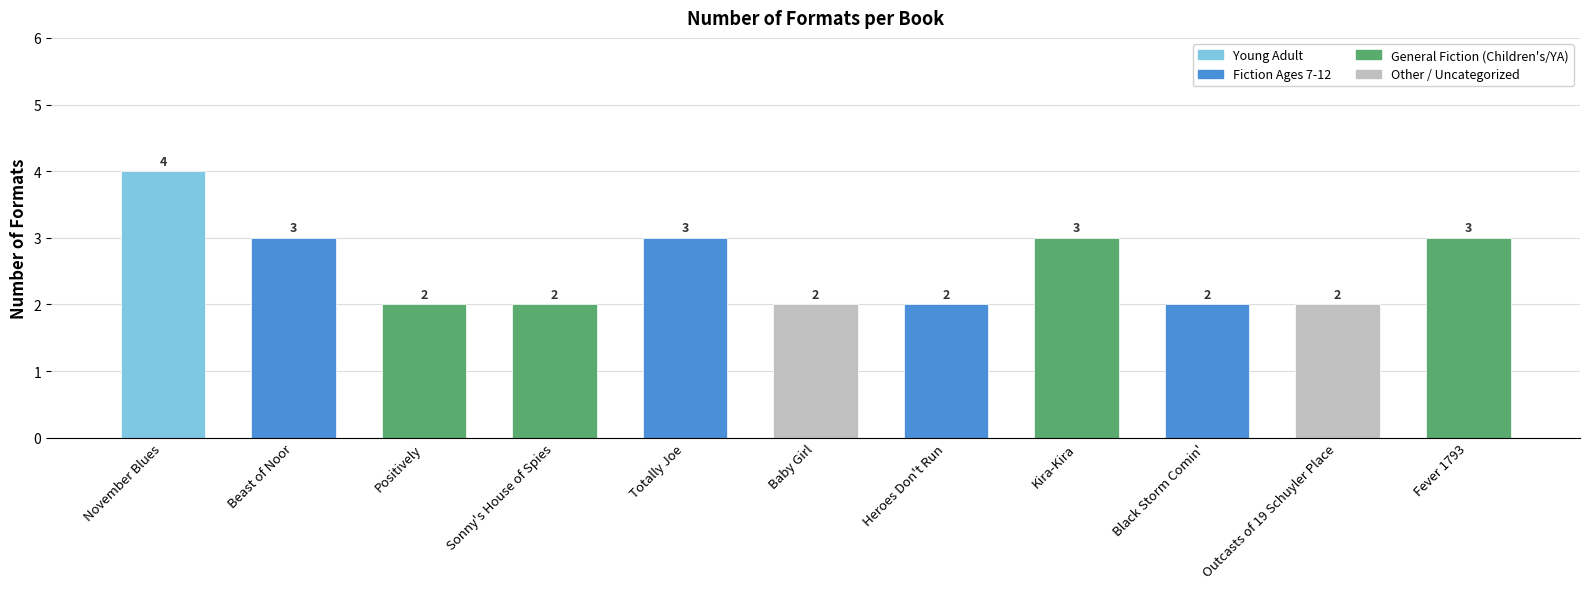

Reading right to left, list all the values displayed in this chart.

Fever 1793=3	Outcasts of 19 Schuyler Place=2	Black Storm Comin'=2	Kira-Kira=3	Heroes Don't Run=2	Baby Girl=2	Totally Joe=3	Sonny's House of Spies=2	Positively=2	Beast of Noor=3	November Blues=4